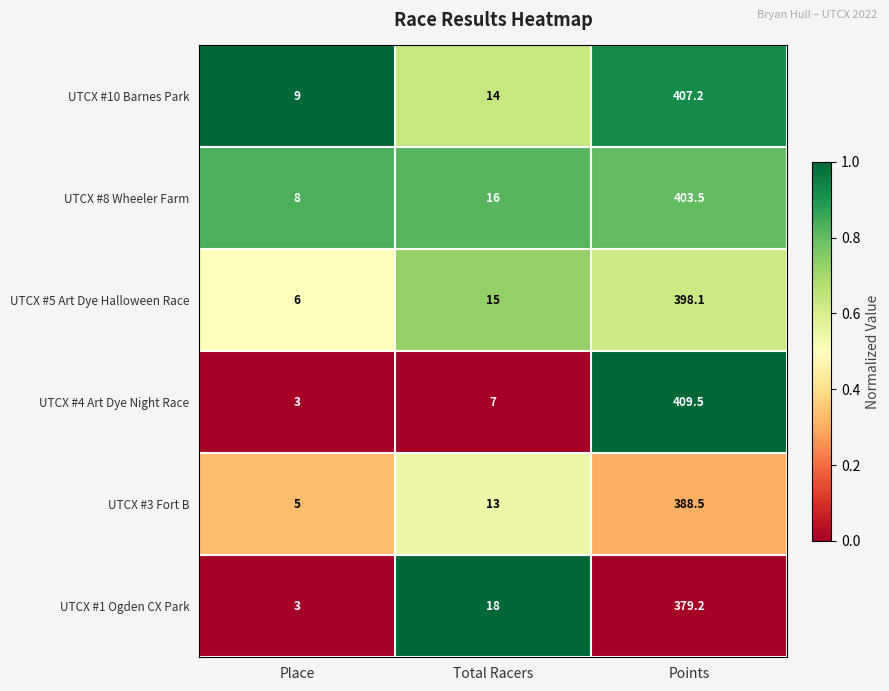

Reading left to right, extract all data points from this chart.

UTCX #10 Barnes Park: Place=9.0	Total Racers=14.0	Points=407.2
UTCX #8 Wheeler Farm: Place=8.0	Total Racers=16.0	Points=403.5
UTCX #5 Art Dye Halloween Race: Place=6.0	Total Racers=15.0	Points=398.1
UTCX #4 Art Dye Night Race: Place=3.0	Total Racers=7.0	Points=409.5
UTCX #3 Fort B: Place=5.0	Total Racers=13.0	Points=388.5
UTCX #1 Ogden CX Park: Place=3.0	Total Racers=18.0	Points=379.2